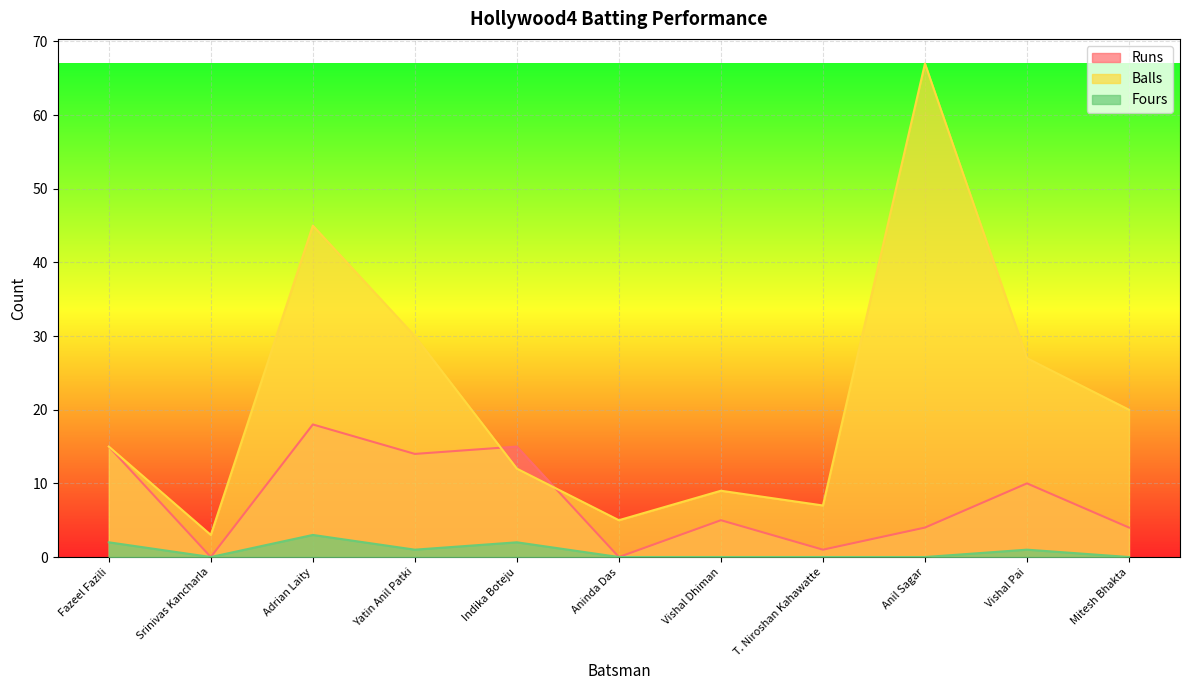

Rank the series by their average value, from lowest to highest.

Fours, Runs, Balls